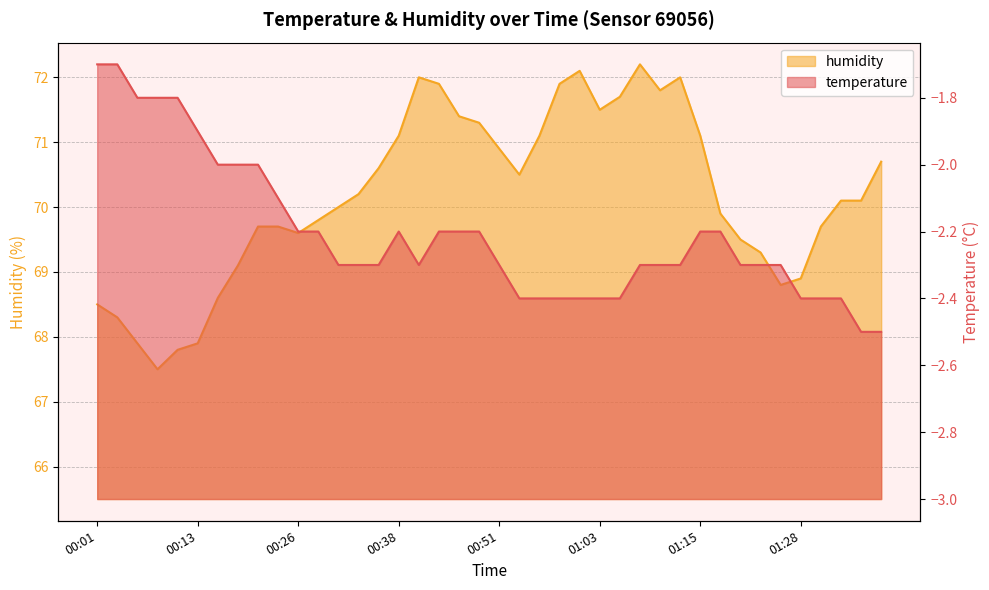

Reading left to right, extract all data points from this chart.

temperature: -1.7	-1.7	-1.8	-1.8	-1.8	-1.9	-2.0	-2.0	-2.0	-2.1	-2.2	-2.2	-2.3	-2.3	-2.3	-2.2	-2.3	-2.2	-2.2	-2.2	-2.3	-2.4	-2.4	-2.4	-2.4	-2.4	-2.4	-2.3	-2.3	-2.3	-2.2	-2.2	-2.3	-2.3	-2.3	-2.4	-2.4	-2.4	-2.5	-2.5
humidity: 68.5	68.3	67.9	67.5	67.8	67.9	68.6	69.1	69.7	69.7	69.6	69.8	70.0	70.2	70.6	71.1	72.0	71.9	71.4	71.3	70.9	70.5	71.1	71.9	72.1	71.5	71.7	72.2	71.8	72.0	71.1	69.9	69.5	69.3	68.8	68.9	69.7	70.1	70.1	70.7